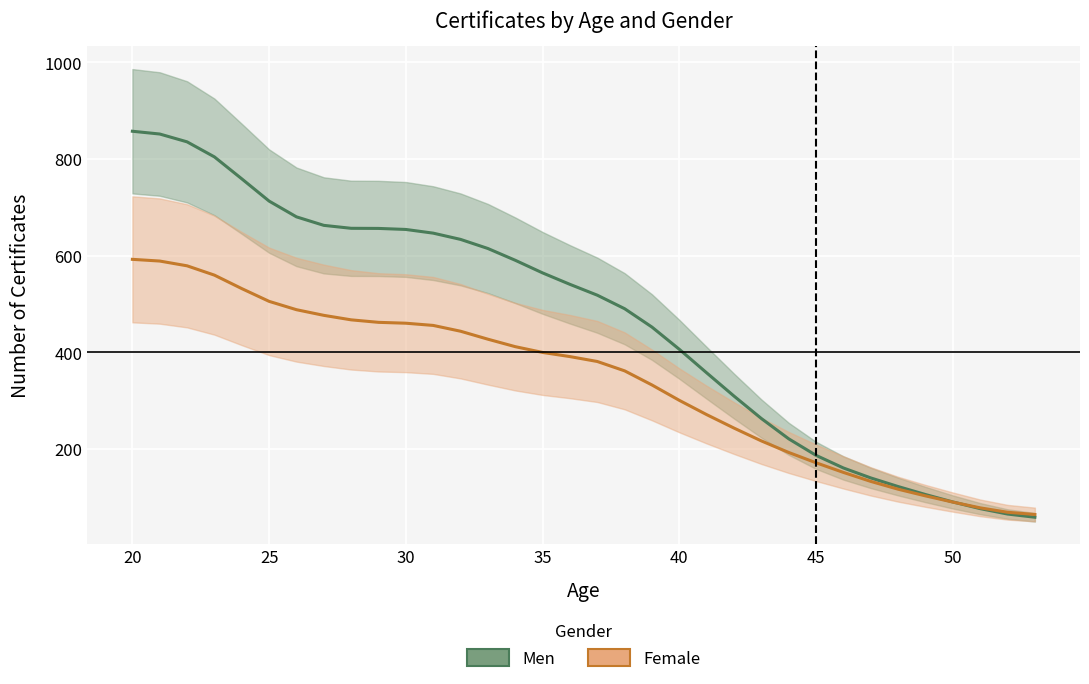

Which series has the widest spread of values?

Men